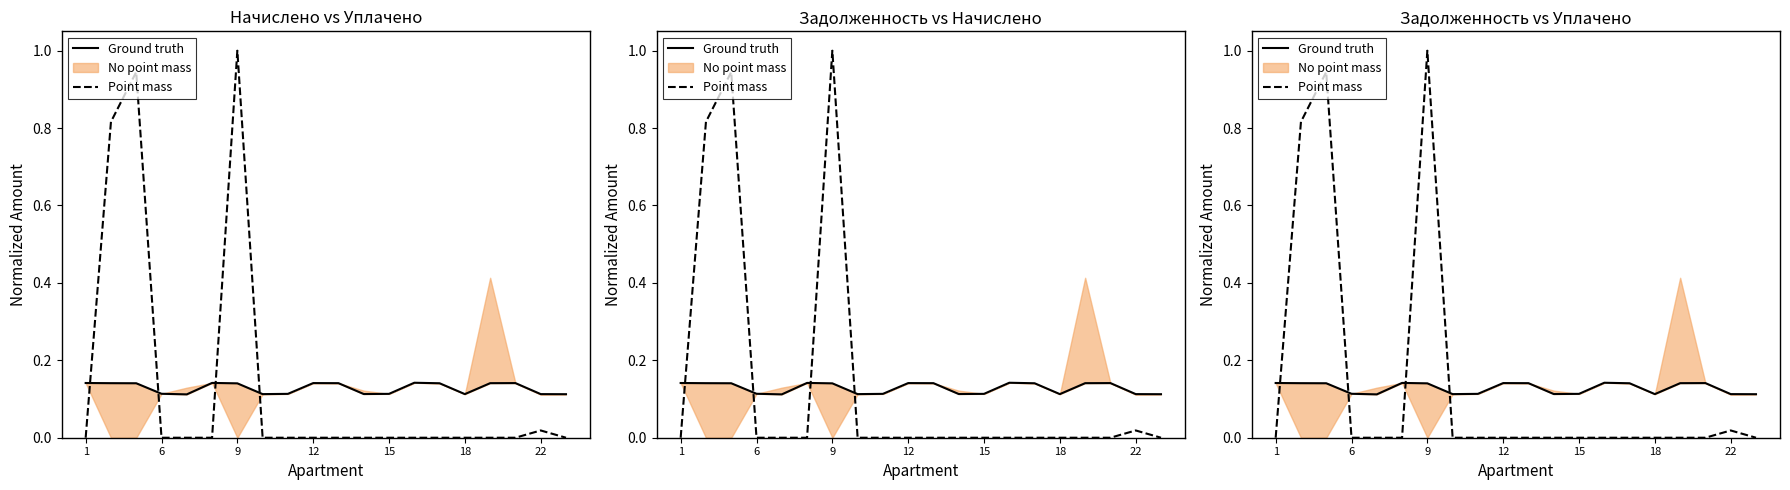

Is it true that Point mass equals 1.7 at 9?

False